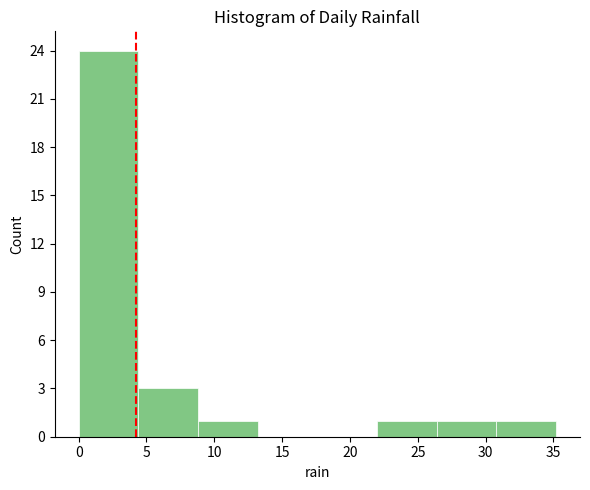

Reading left to right, transcribe this chart: for each bar, give the range it covers on the x-axis and its height. Neither the bar edges nor the heights are printed on the chart, so give them approximately, as read against the axes.

0.0 to 4.4: 24
4.4 to 8.8: 3
8.8 to 13.2: 1
13.2 to 17.6: 0
17.6 to 22.0: 0
22.0 to 26.4: 1
26.4 to 30.8: 1
30.8 to 35.2: 1